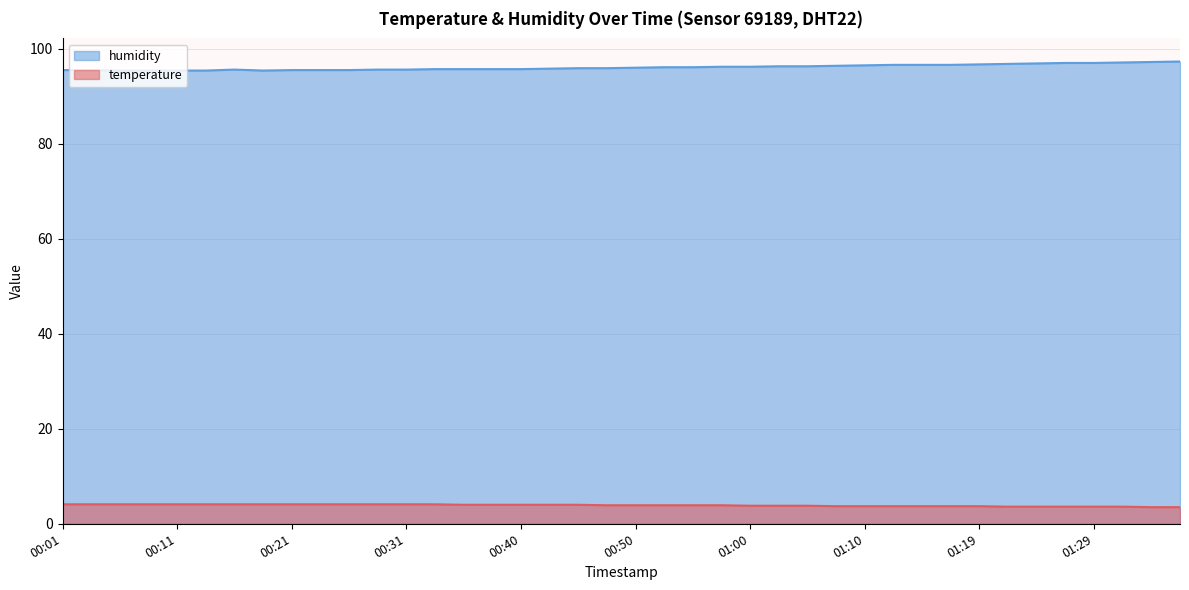

Reading left to right, transcribe all the data shown in this chart.

temperature: 4.1	4.1	4.1	4.1	4.1	4.1	4.1	4.1	4.1	4.1	4.1	4.1	4.1	4.1	4.0	4.0	4.0	4.0	4.0	3.9	3.9	3.9	3.9	3.9	3.8	3.8	3.8	3.7	3.7	3.7	3.7	3.7	3.7	3.6	3.6	3.6	3.6	3.6	3.5	3.5
humidity: 95.5	95.5	95.4	95.4	95.4	95.4	95.6	95.4	95.5	95.5	95.5	95.6	95.6	95.7	95.7	95.7	95.7	95.8	95.9	95.9	96.0	96.1	96.1	96.2	96.2	96.3	96.3	96.4	96.5	96.6	96.6	96.6	96.7	96.8	96.9	97.0	97.0	97.1	97.2	97.3